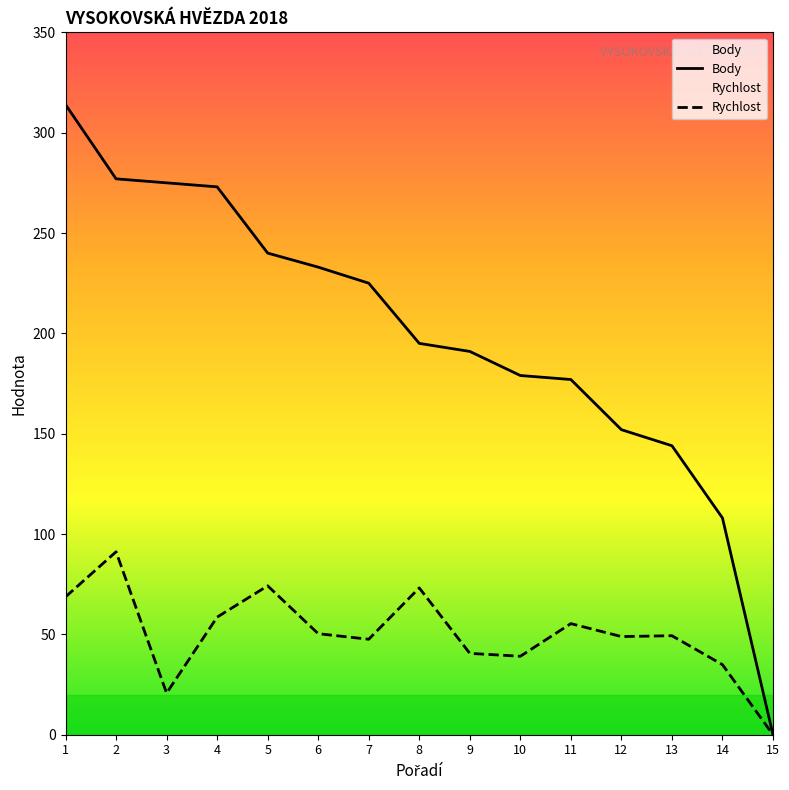

At 14, list the series in order from smallest to largest.

Rychlost, Body